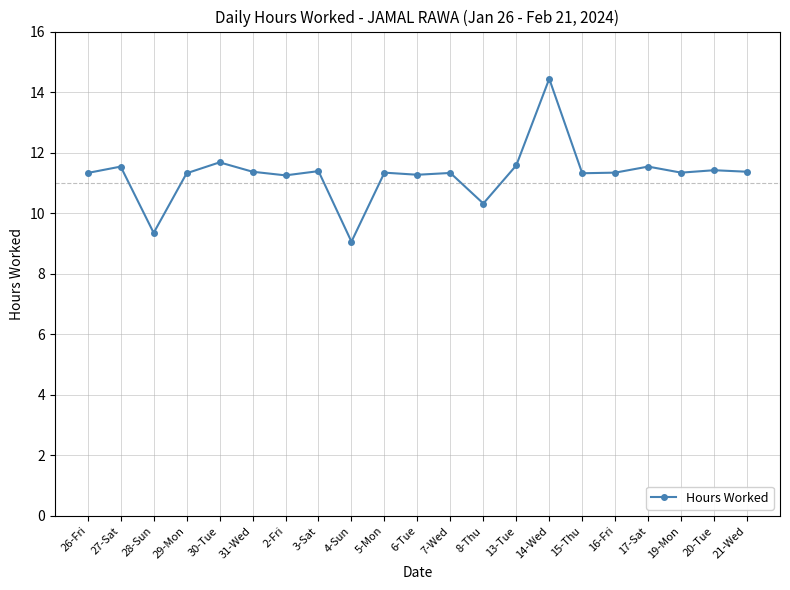

What is the greatest value displayed?

14.4